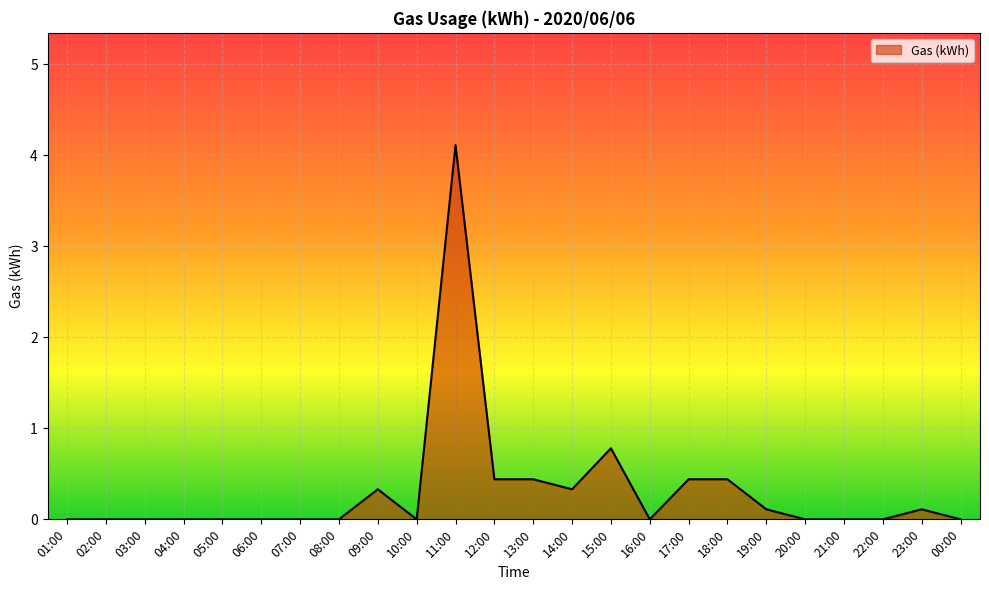

True or false: the data shows 0.0 at 08:00.

True